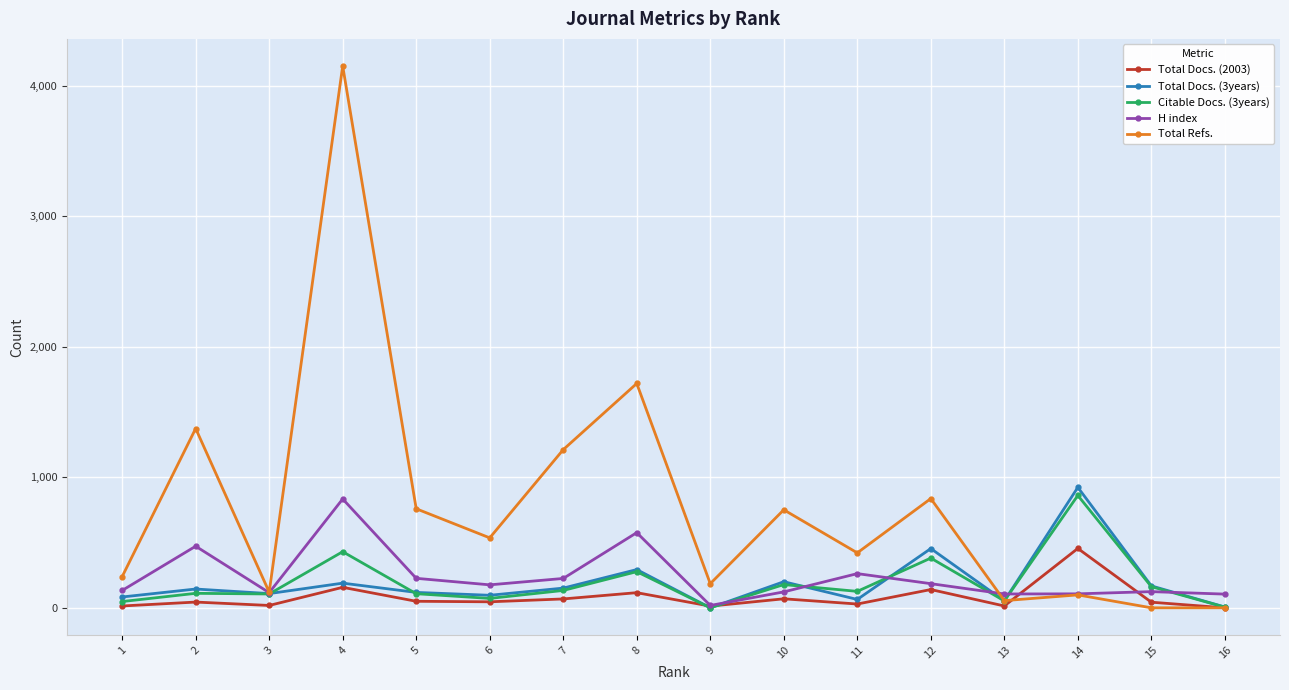

Where does the Total Refs. series first go above 536?

2